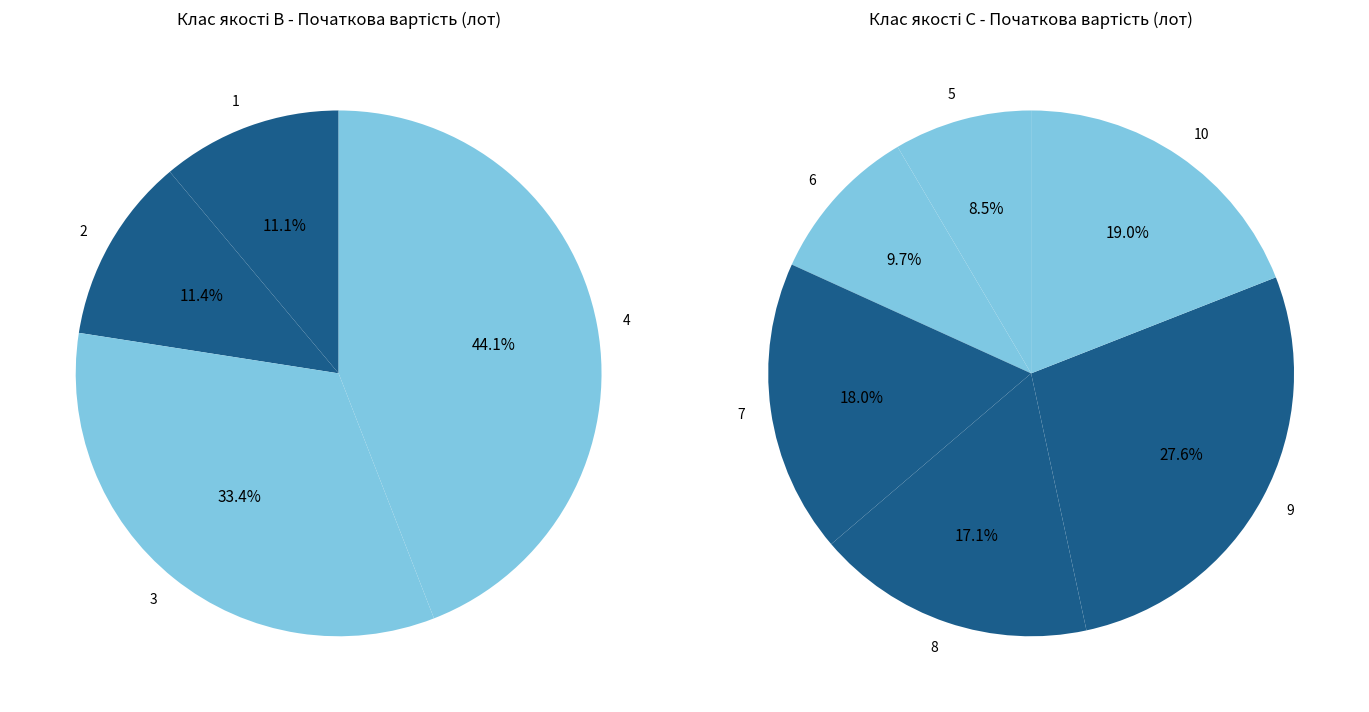

True or false: 7 accounts for 1% of the total.

False